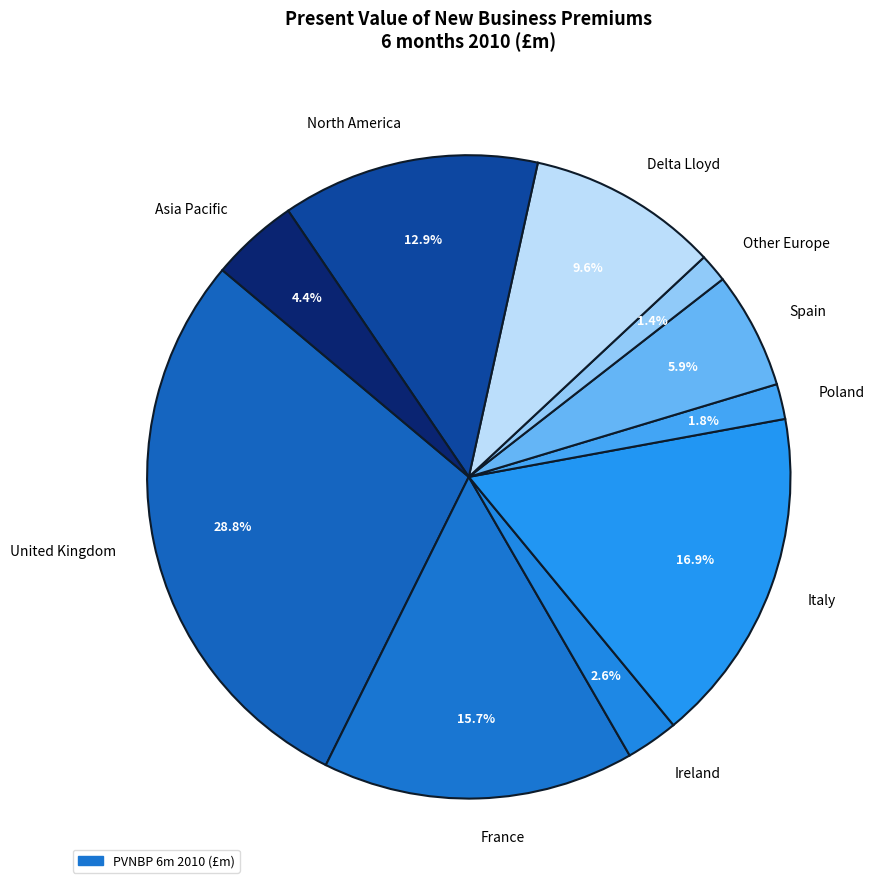

Which category has the biggest portion of the pie?

United Kingdom